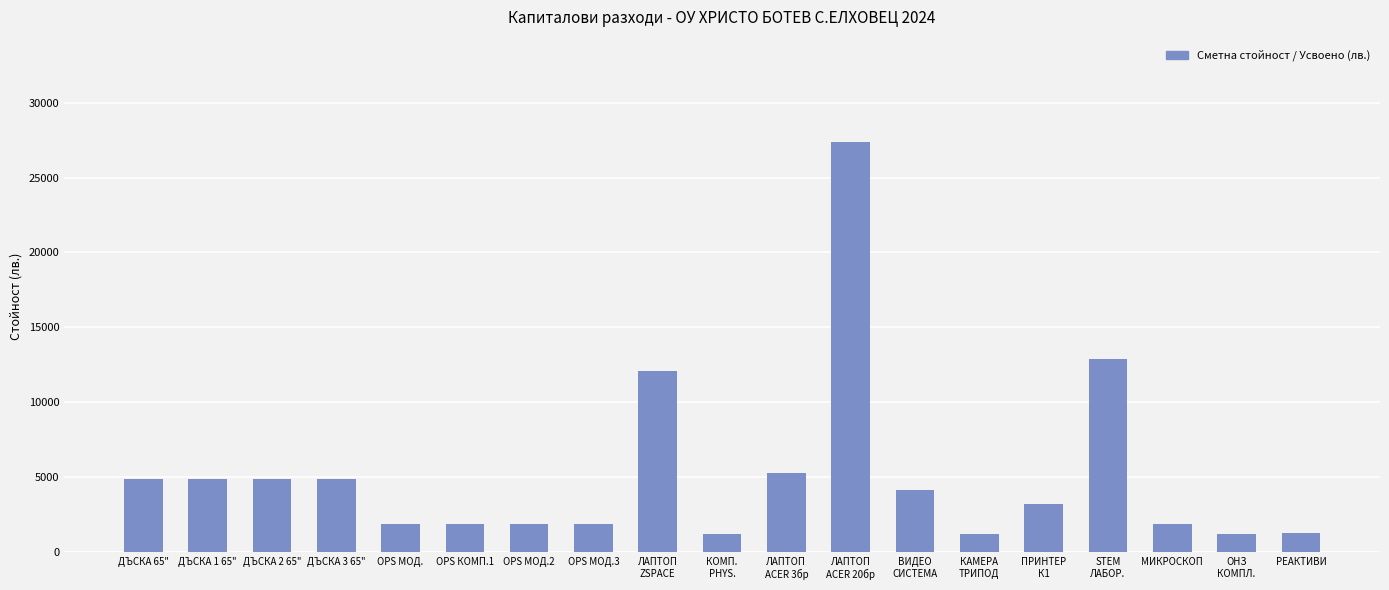

How many values are below 3204?

9